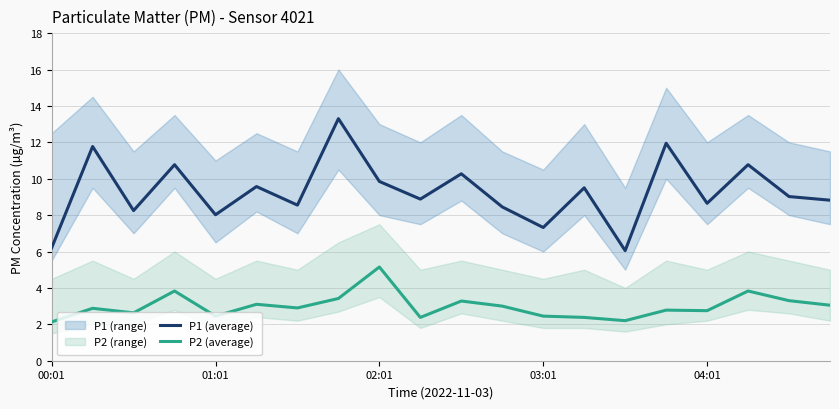

True or false: P1 (average) and P2 (average) intersect in this chart.

False